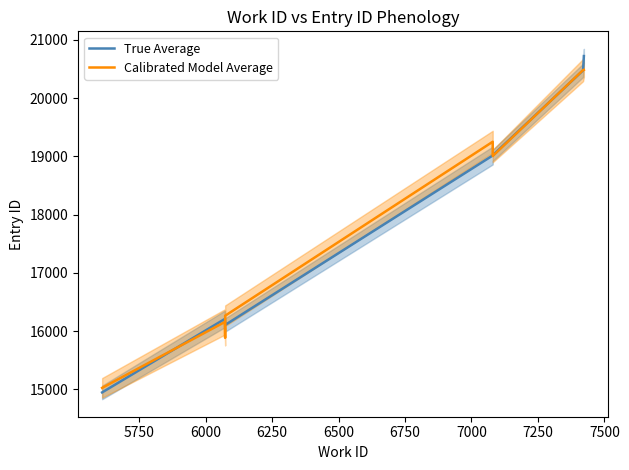

Is this an area chart (filled region under the line)?

No